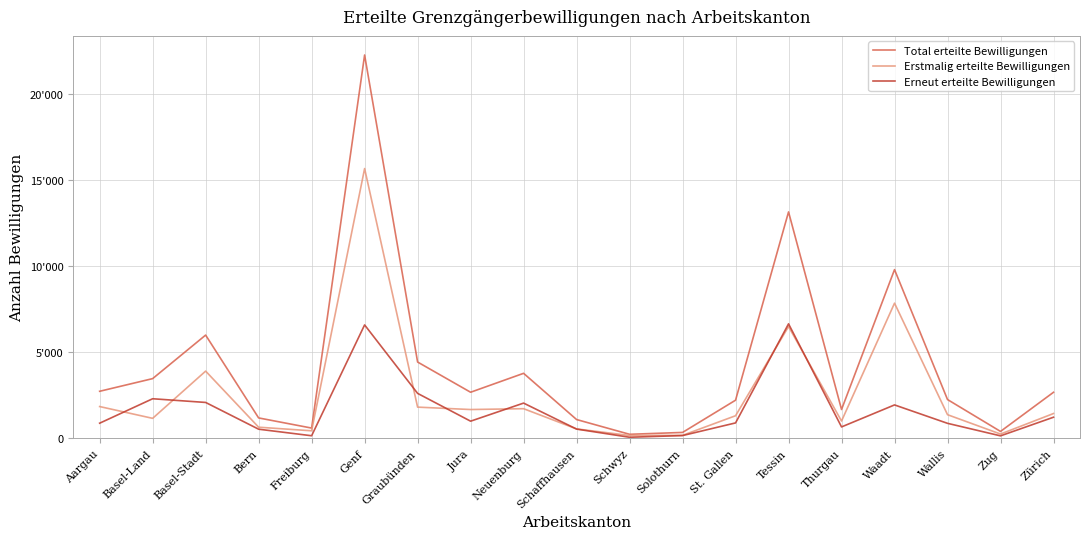

The value of Erstmalig erteilte Bewilligungen at Neuenburg is 2679. True or false?

False